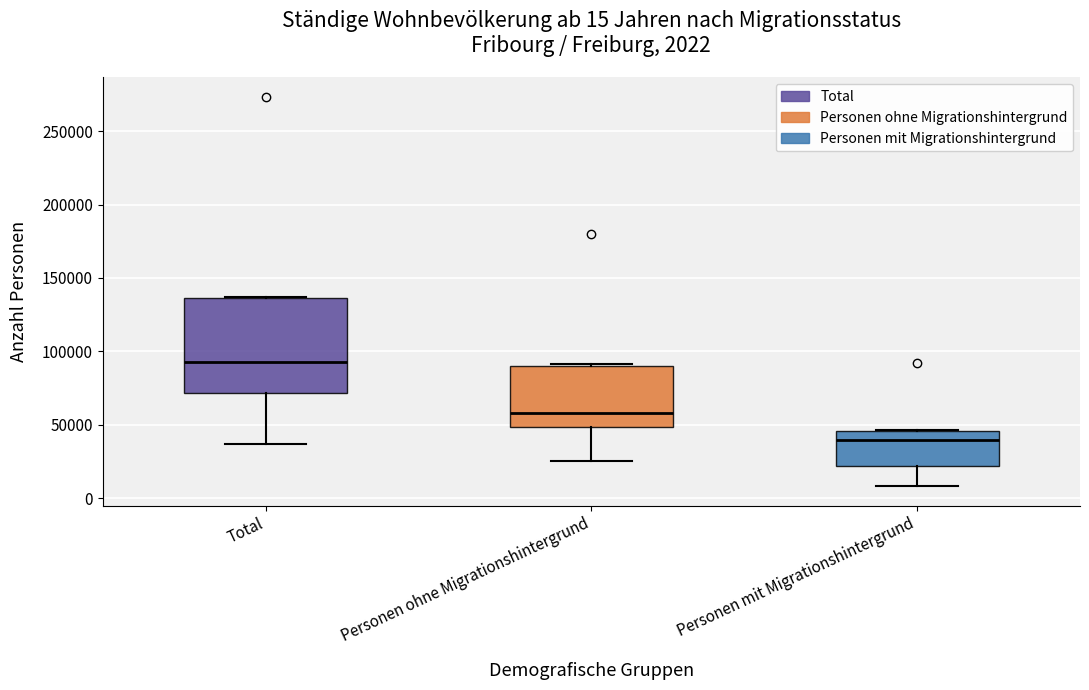

Comparing the boxes themselves (not the whiskers), which one is the tallest?

Total